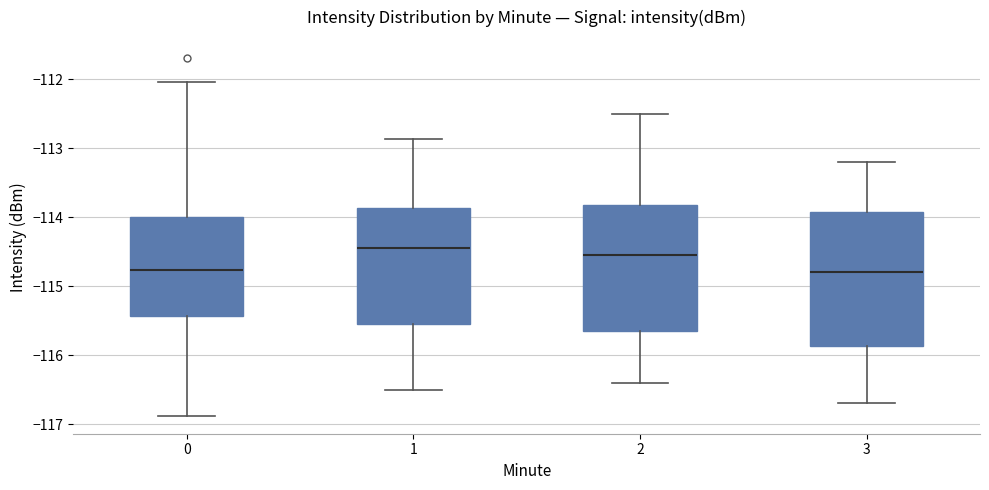

Where does the upper whisker of the box at x = 1 end on the y-axis? The values are not printed on the chart, so give them approximately, as read against the axis.

-112.9